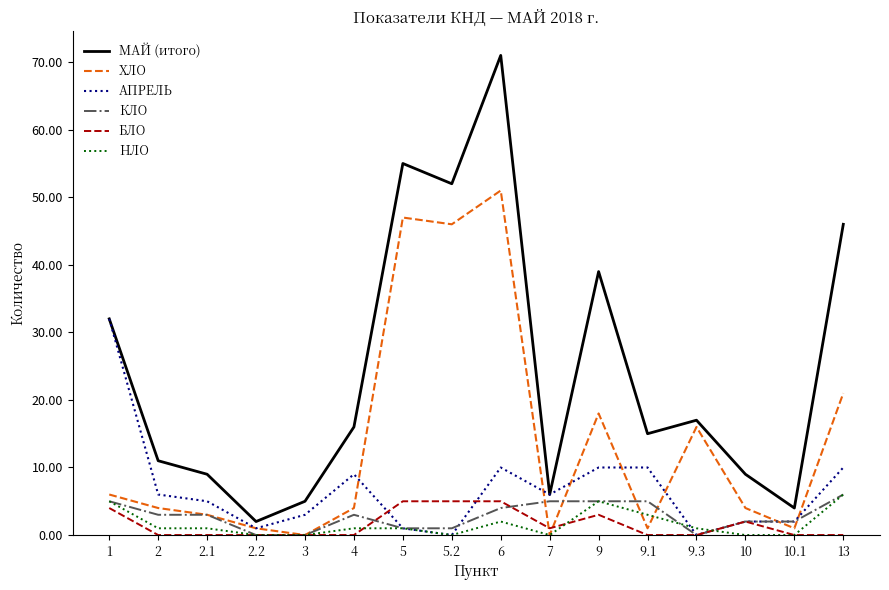

True or false: БЛО and МАЙ (итого) intersect in this chart.

False